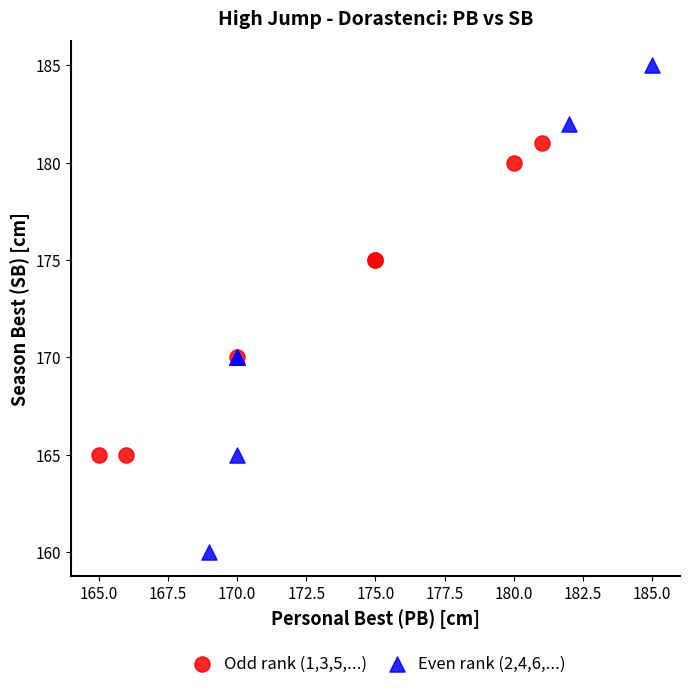

Which series reaches the minimum Y coordinate?

Even rank (2,4,6,...)